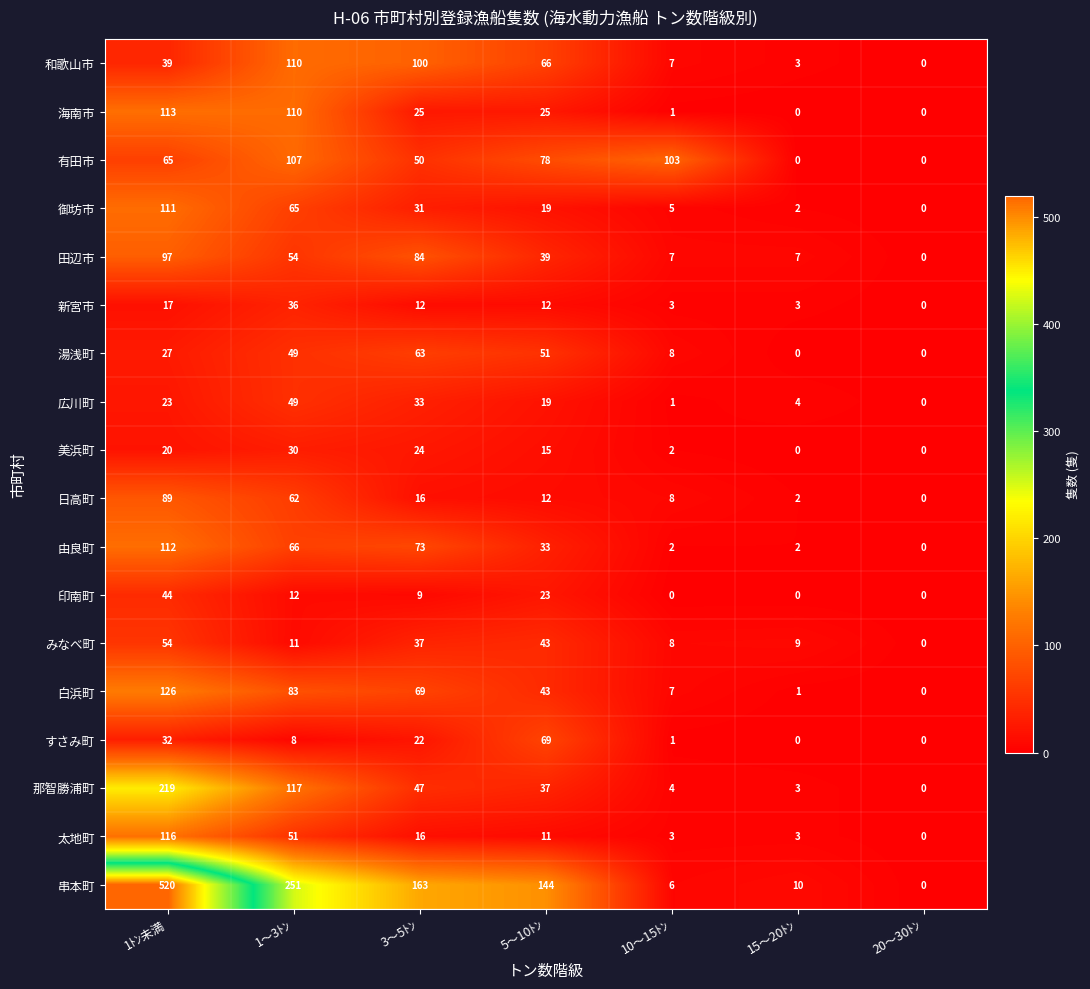

What is the sum of the 和歌山市 values at 15～20ﾄﾝ and 20～30ﾄﾝ?

3